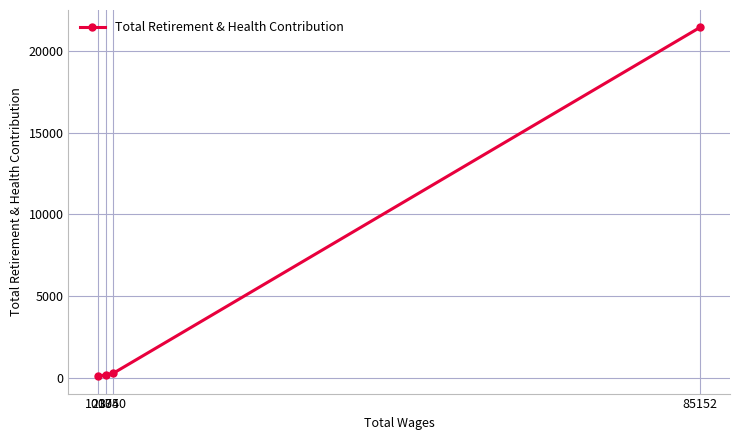

What is the difference between the maximum and second lowest values?

21307